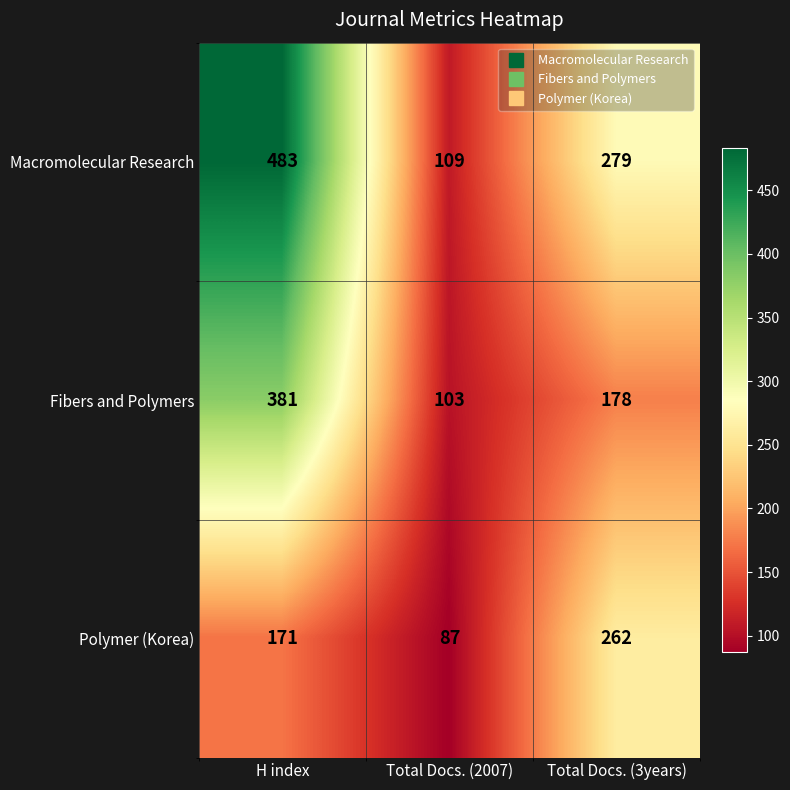

Which series has the largest range (max minus min)?

Macromolecular Research